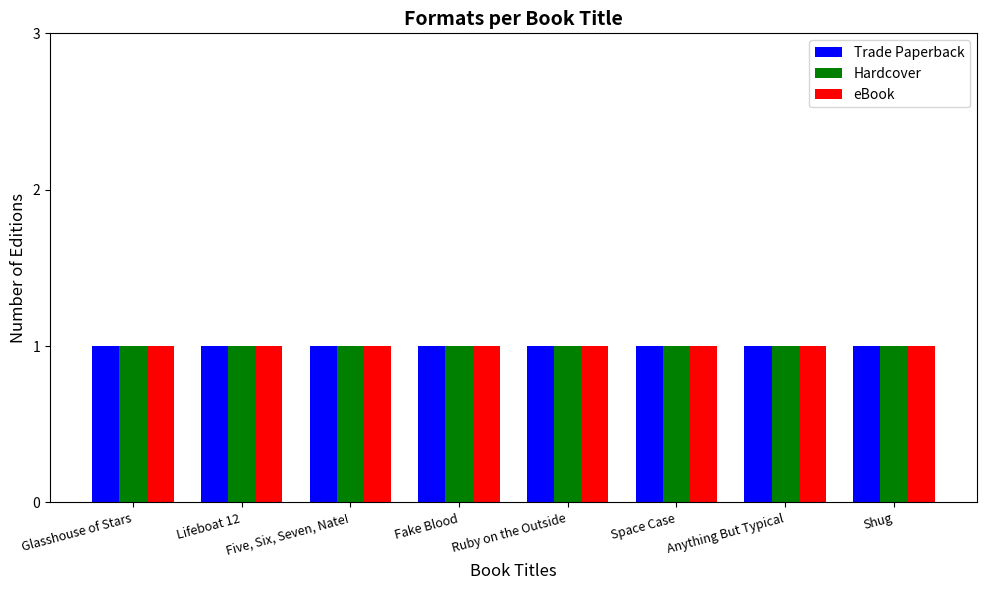

Does the chart contain any negative values?

No